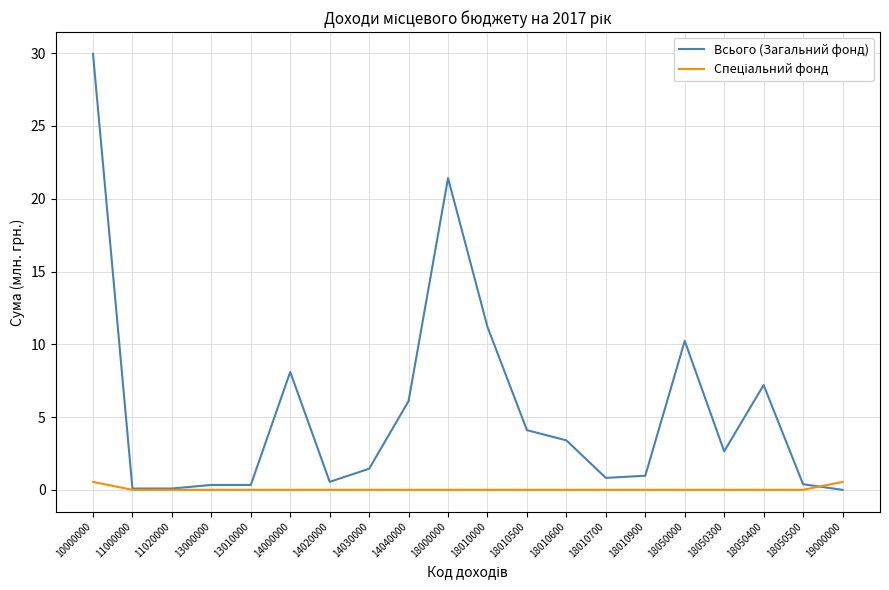

Count the number of data series in this chart.

2